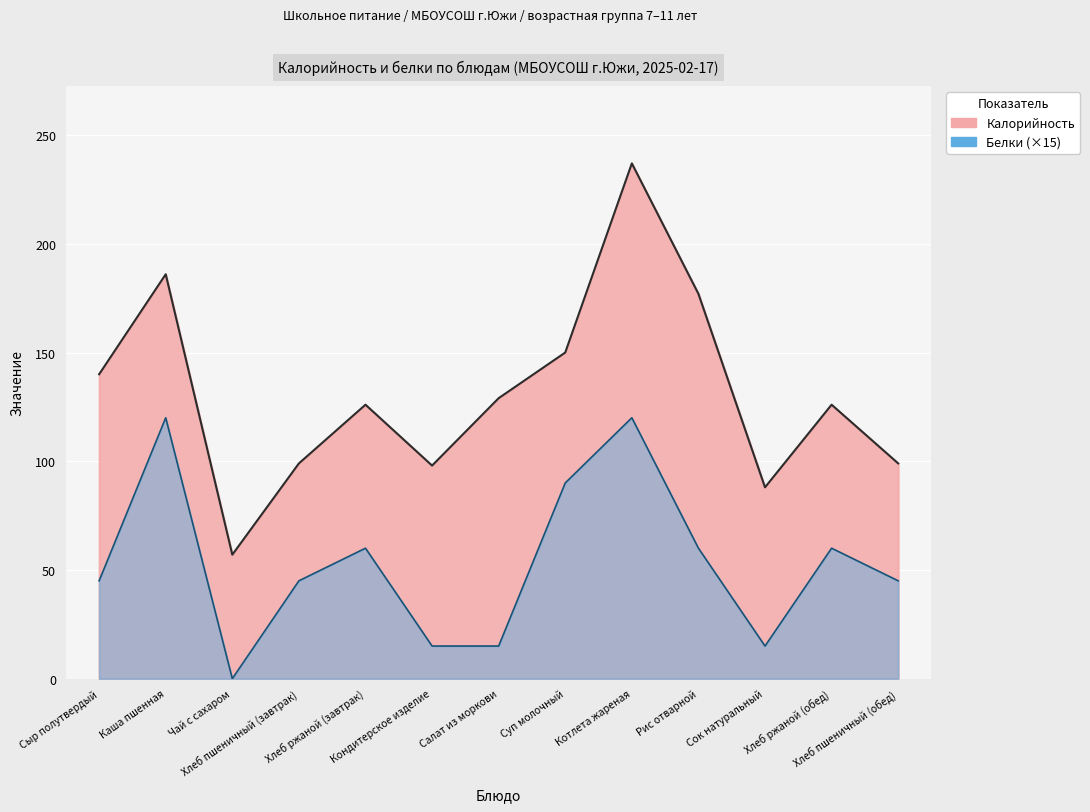

What position from the right is Рис отварной?

4